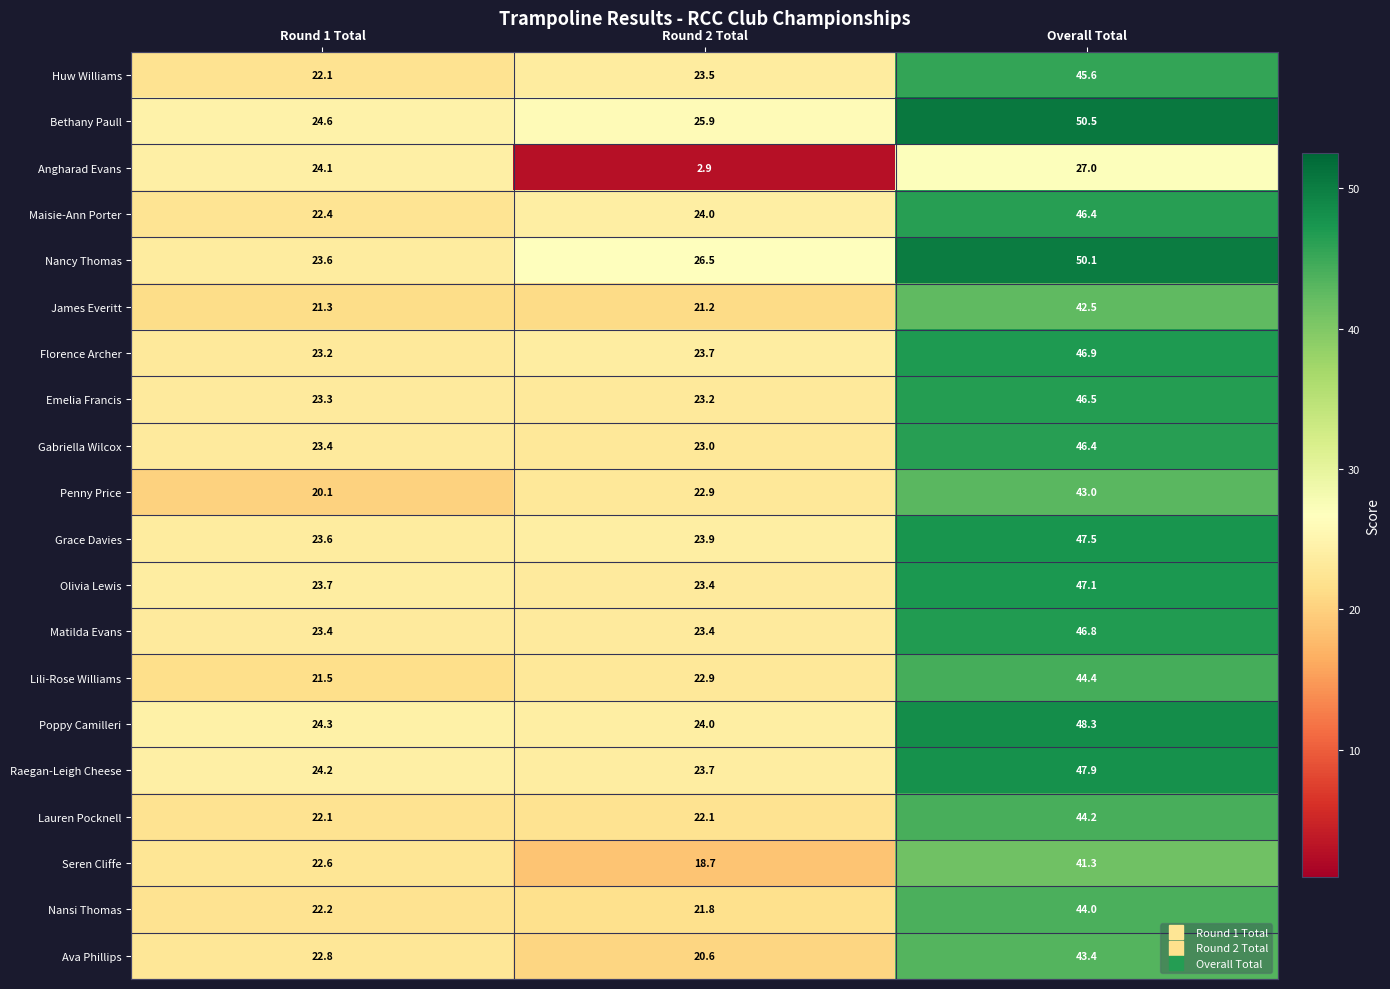

Where does the Seren Cliffe series first go above 22?

Round 1 Total